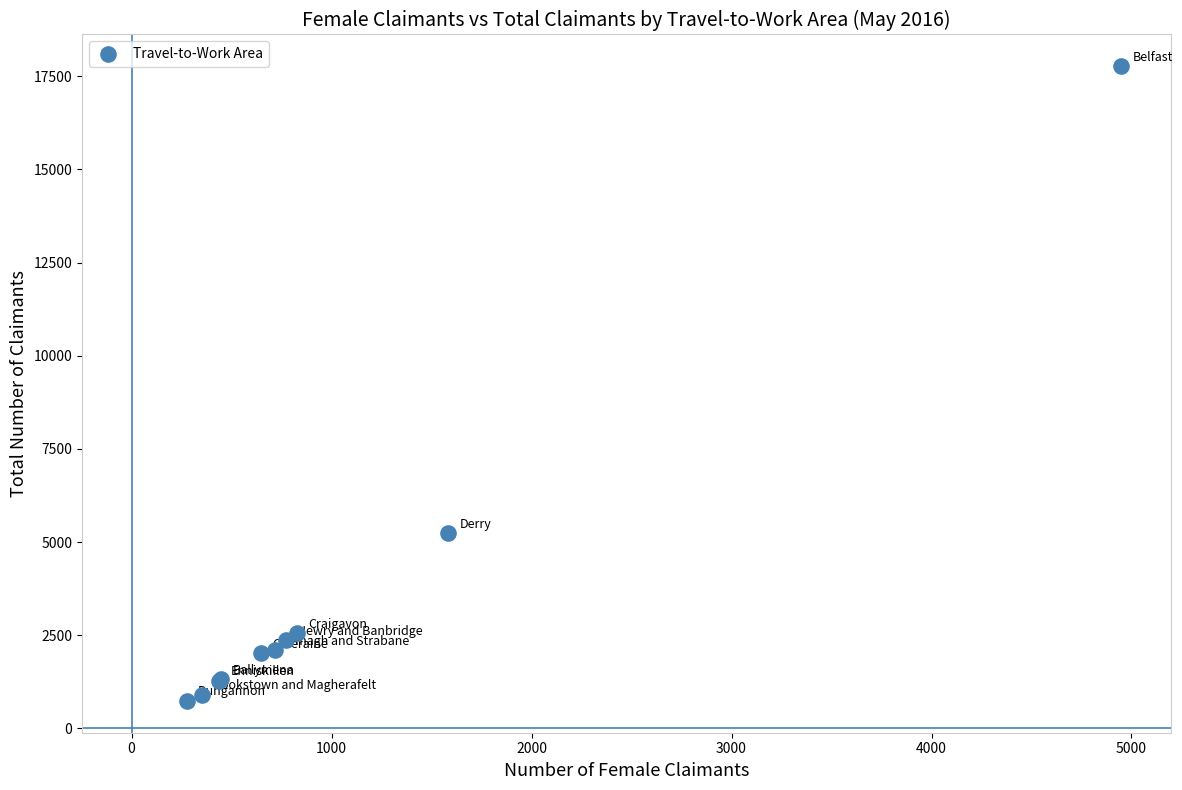

What Y value in the scatter plot is closest to 9253?

5232